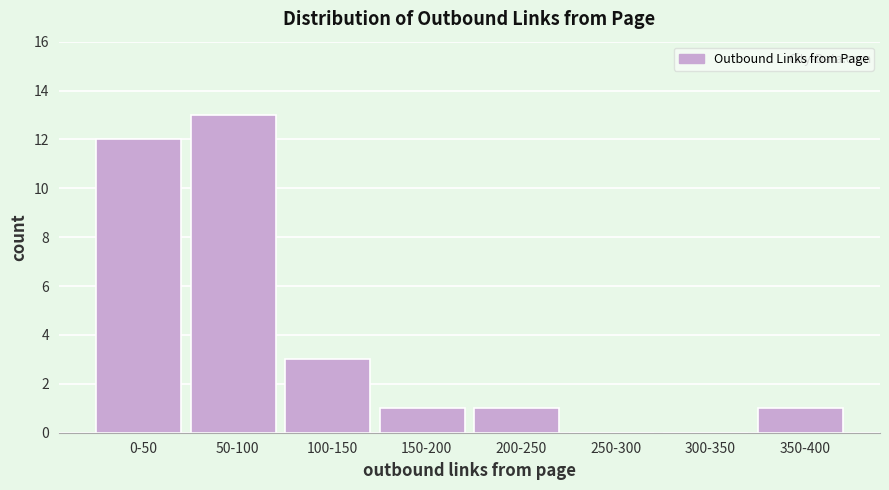

Reading right to left, transcribe all the data shown in this chart.

350-400=1	300-350=0	250-300=0	200-250=1	150-200=1	100-150=3	50-100=13	0-50=12